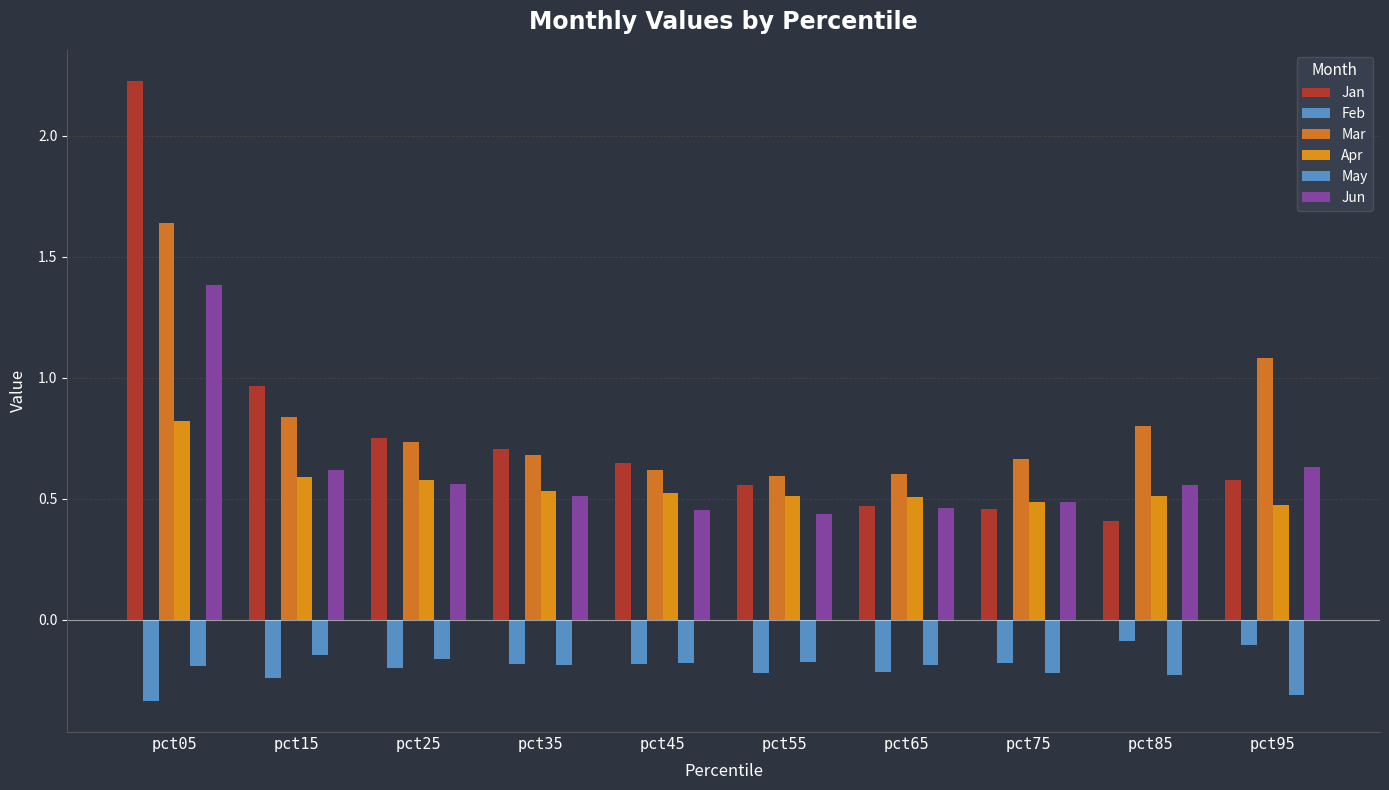

Which series has the widest spread of values?

Jan